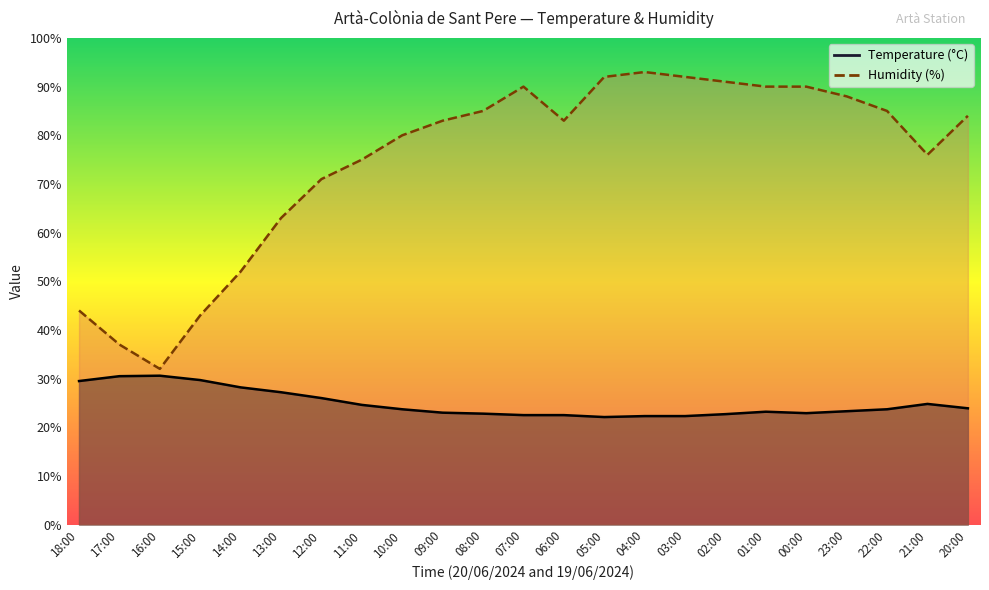

The value of Temperature (°C) at 23:00 is 23.3. True or false?

True